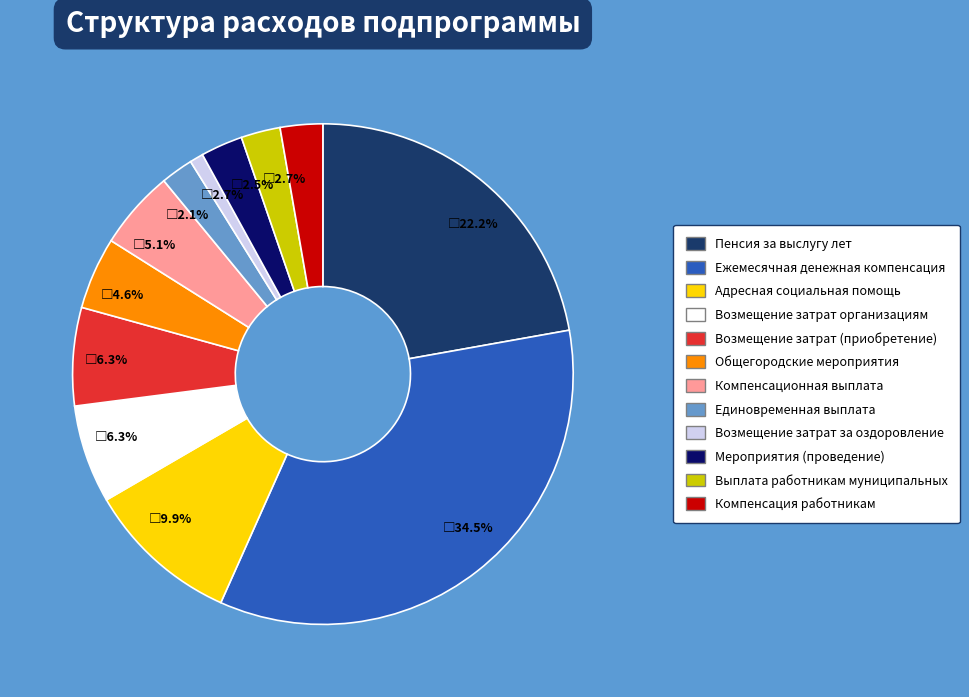

Which category has the biggest portion of the pie?

Ежемесячная денежная компенсация